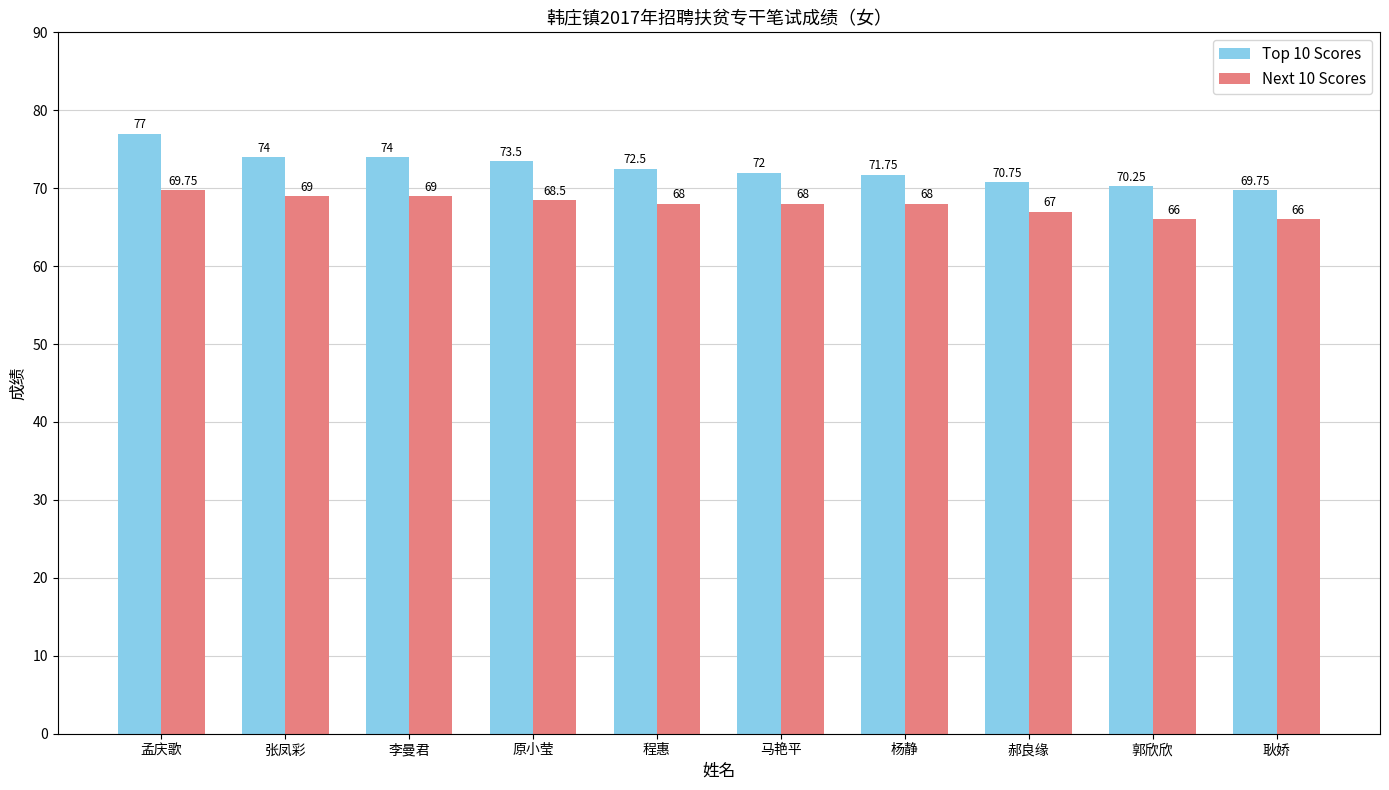

What is the average value of the Next 10 Scores series?

67.9